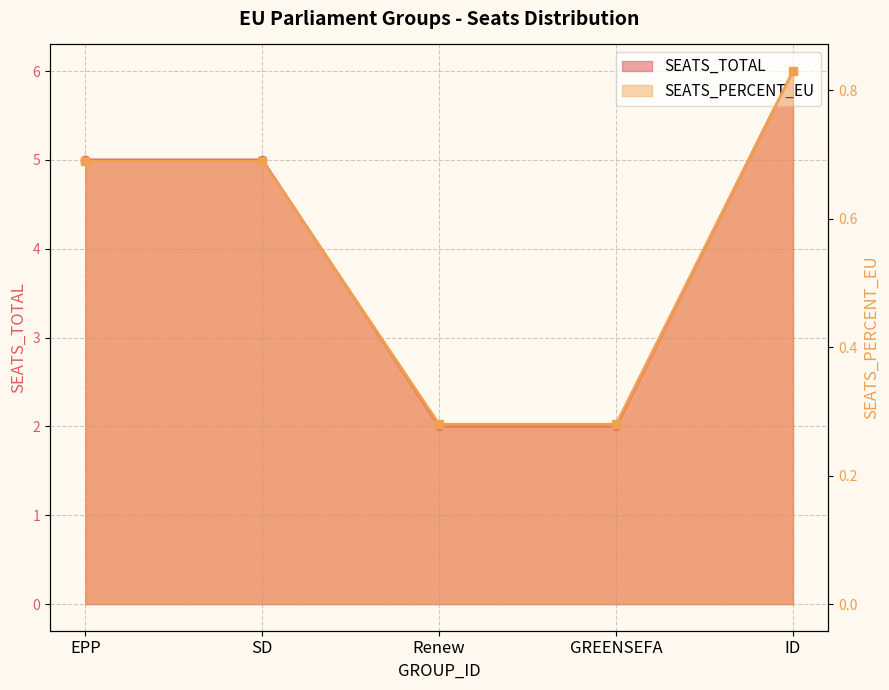

How many SEATS_TOTAL values are between 2 and 5?

4